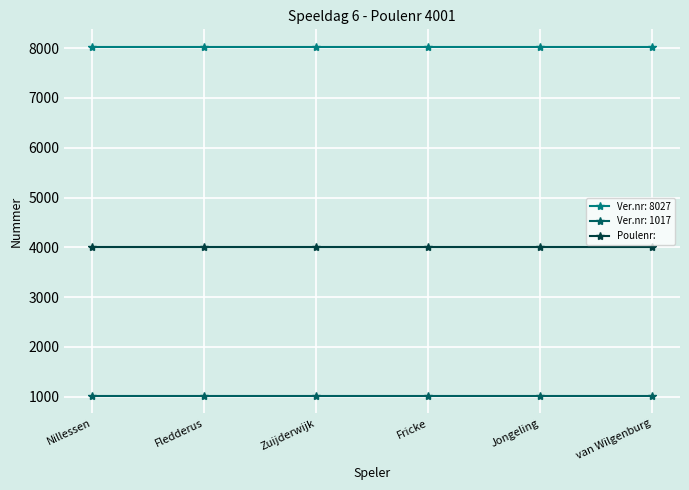

What is the smallest value displayed?

1017